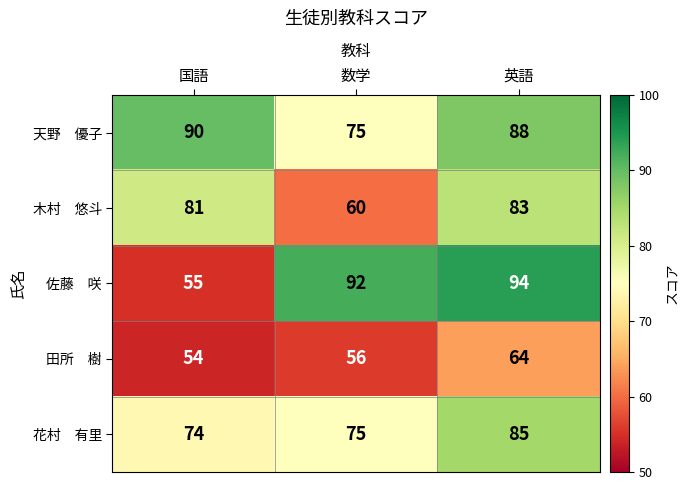

What is the difference between the highest and lowest values at 数学?

36